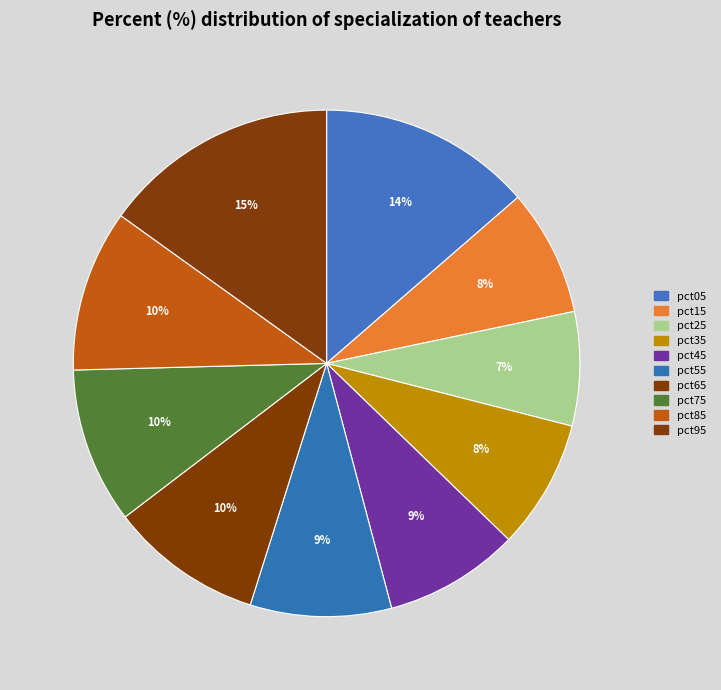

Count the number of slices in the pie.

10